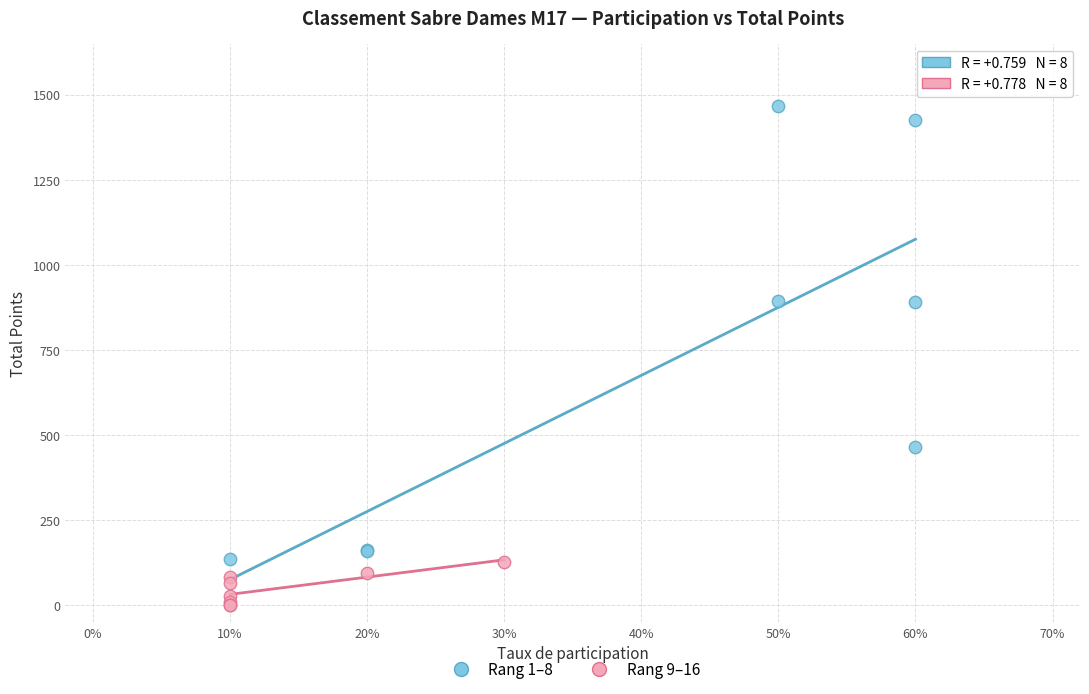

Which series contains the lowest Y value?

Rang 9–16